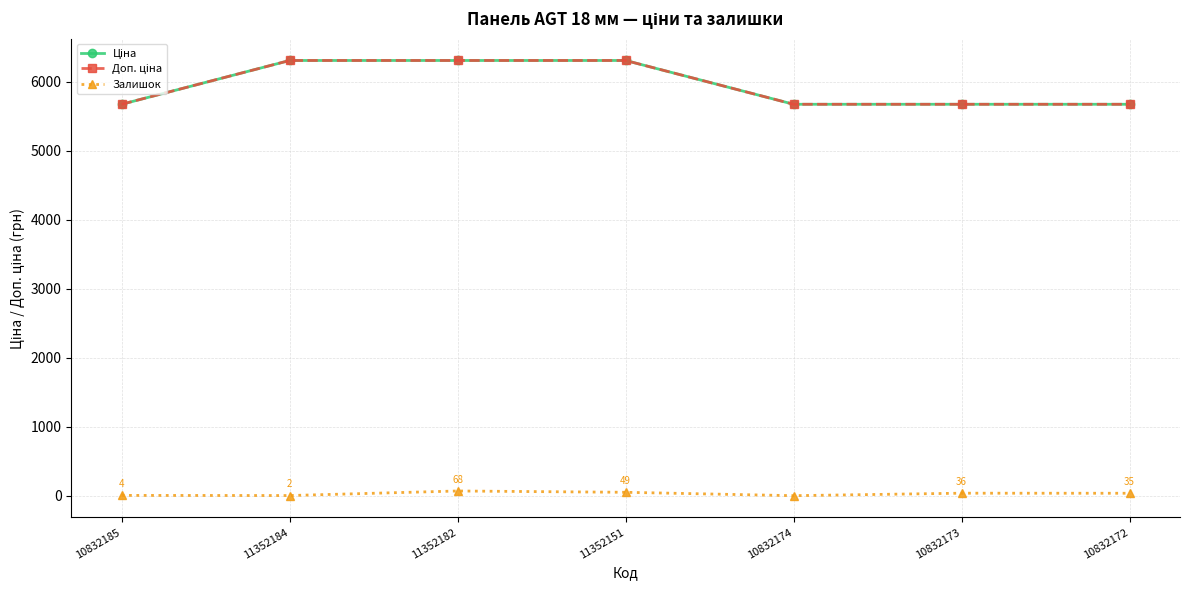

Which series has the largest total across all categories?

Ціна